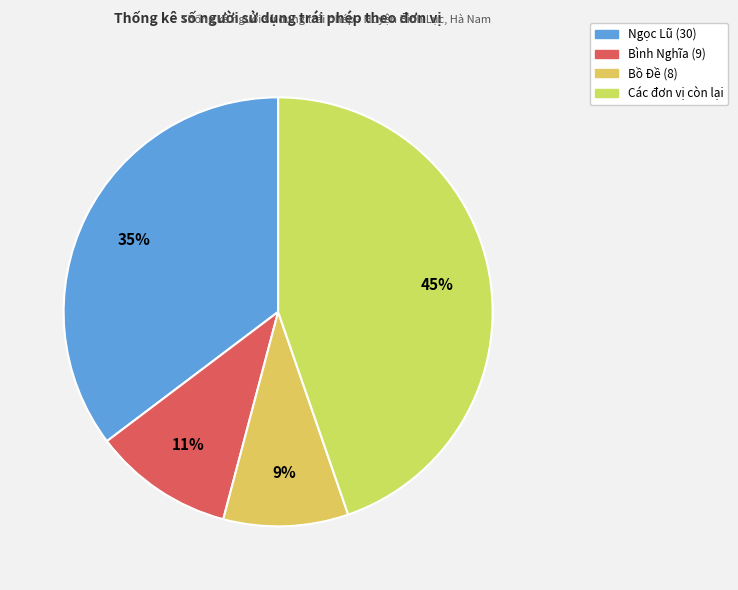

Count the number of slices in the pie.

4